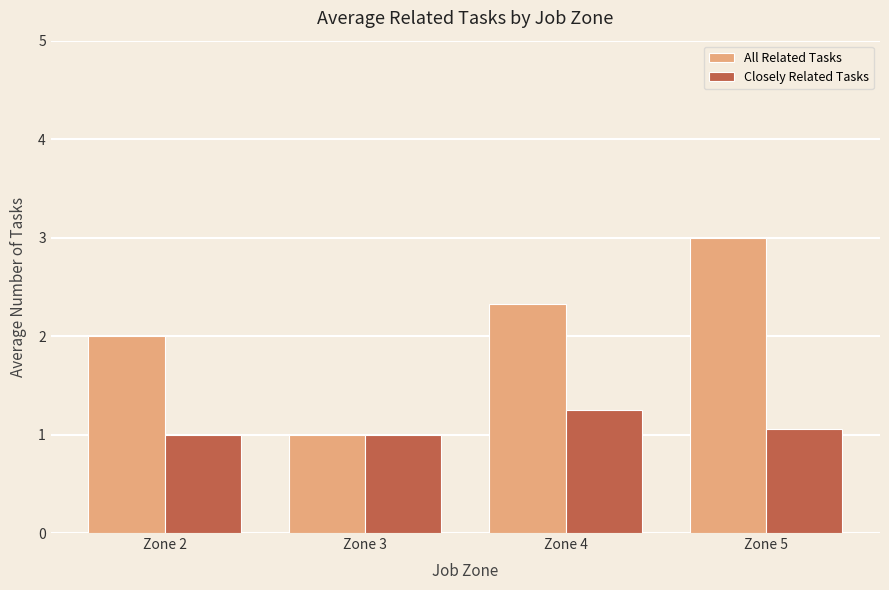

The value of Closely Related Tasks at Zone 3 is 0.3. True or false?

False